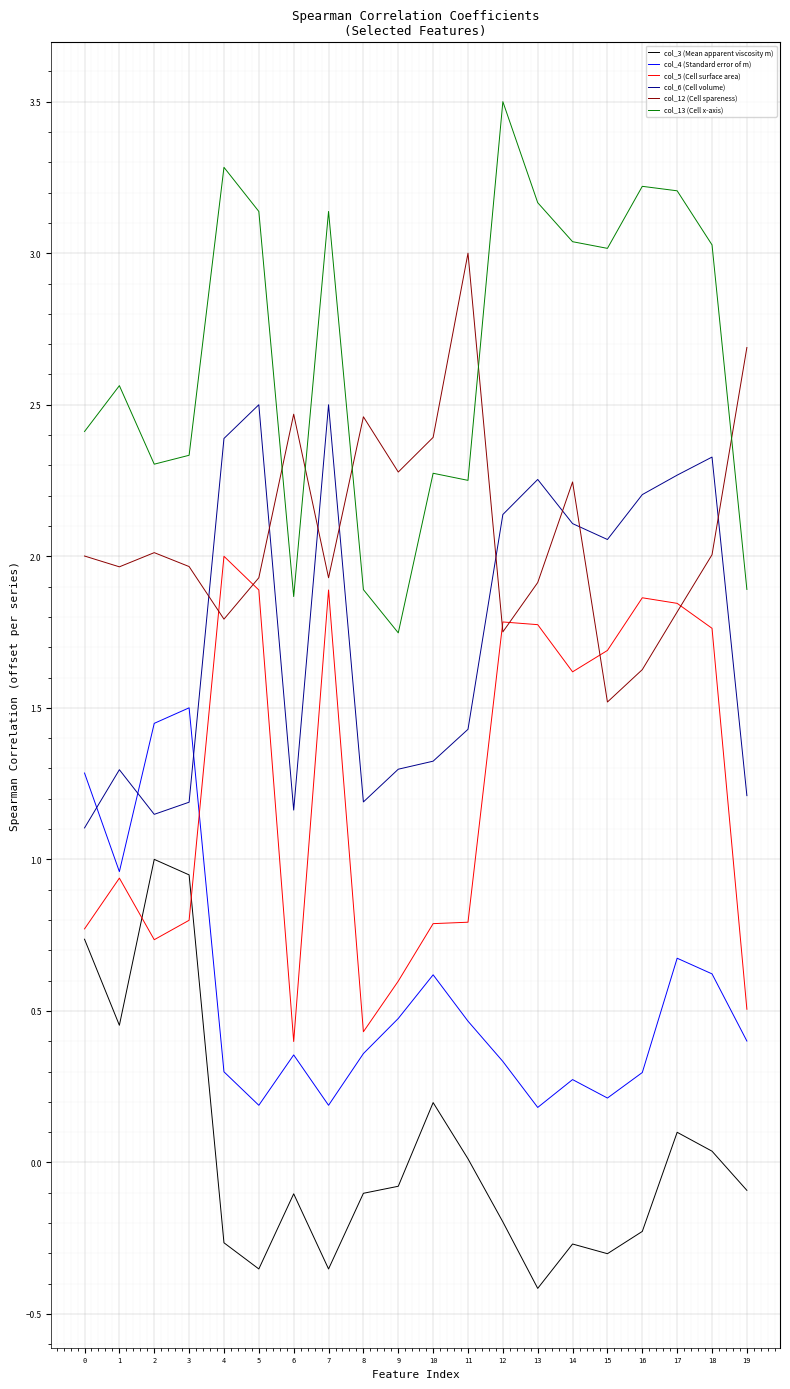

Which series has the largest range (max minus min)?

col_13 (Cell x-axis)